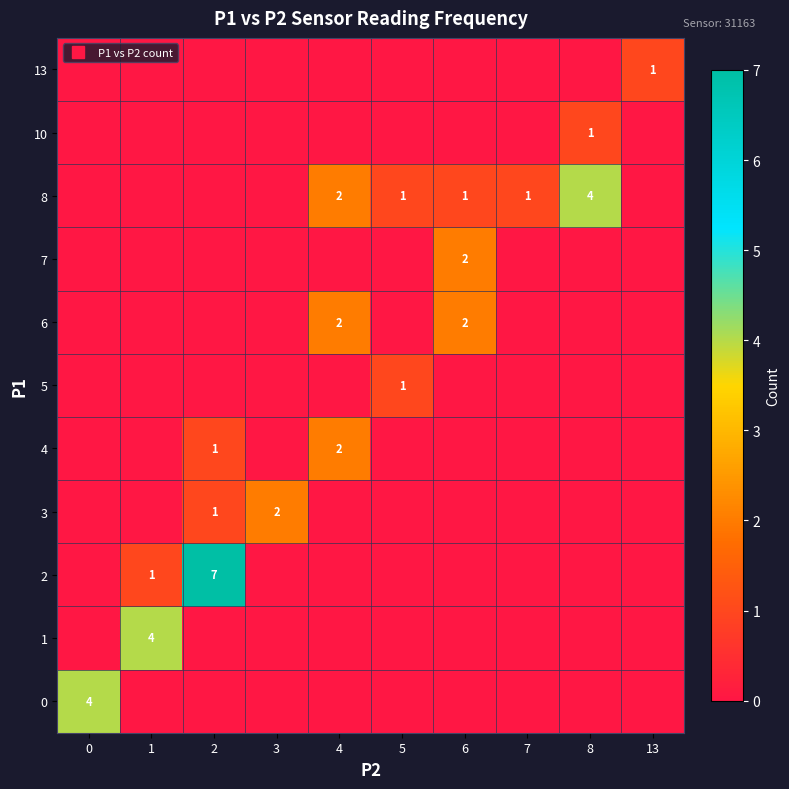

What is the difference between the highest and lowest values at 1?

4